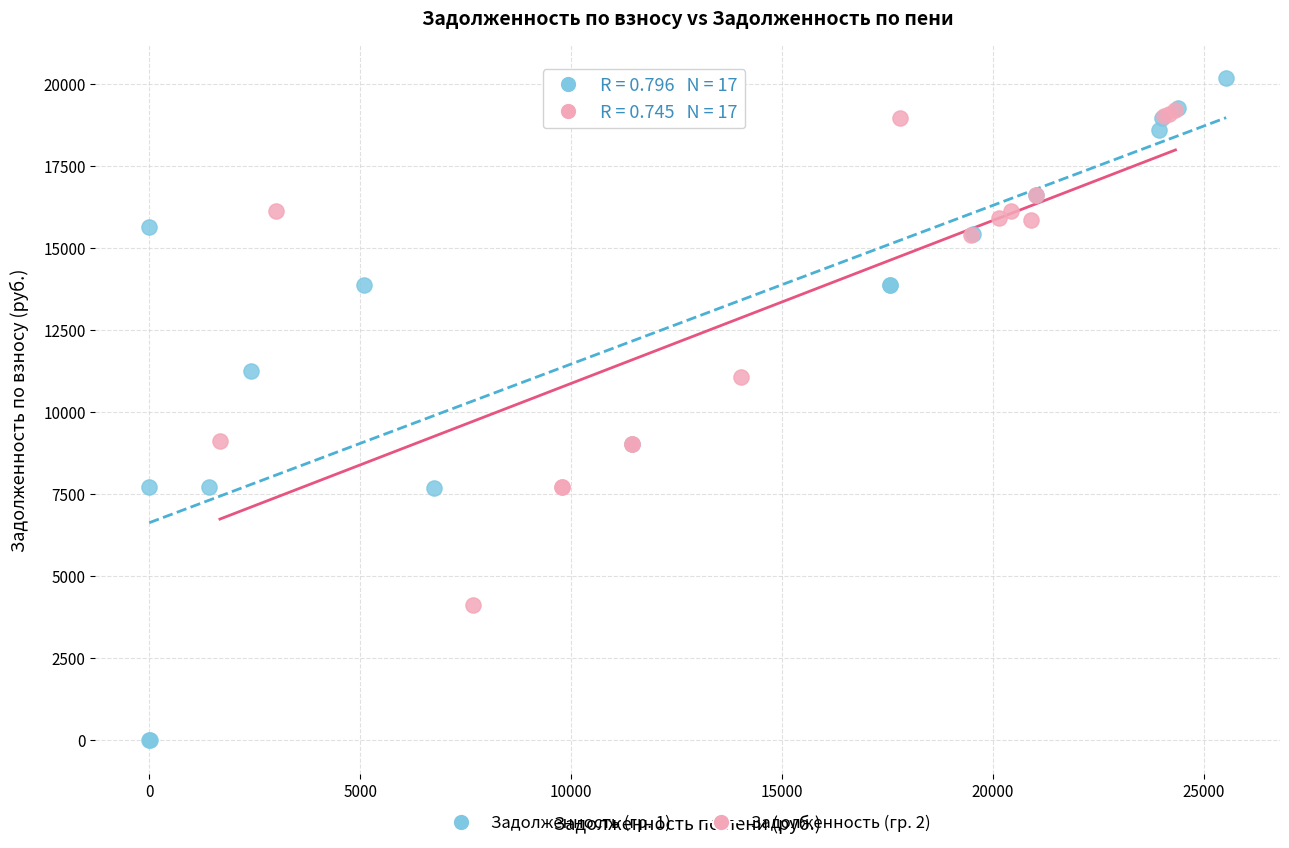

Which series reaches the maximum Y coordinate?

Задолженность (гр. 1)